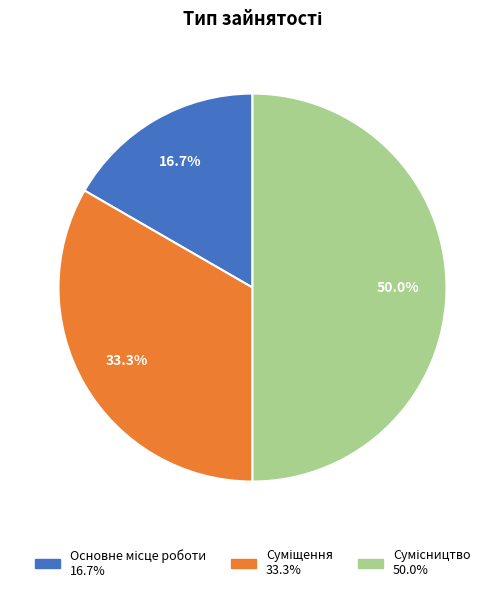

Combined, what portion of the pie is Сумісництво and Суміщення?

83.3%